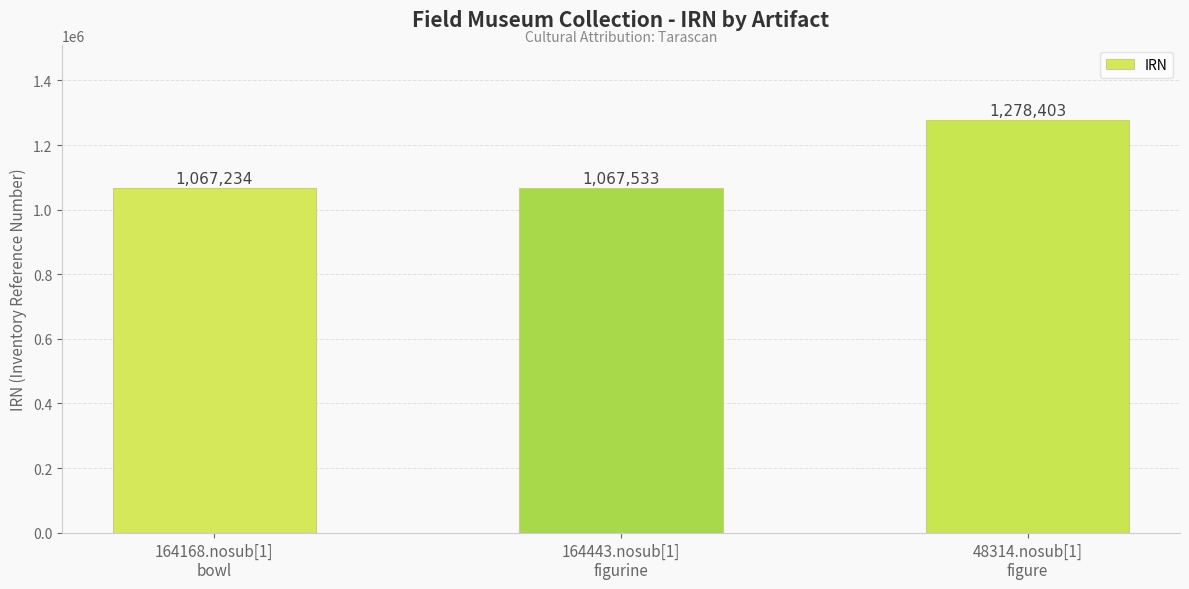

At which category does the chart reach its peak across all series?

48314.nosub[1]
figure